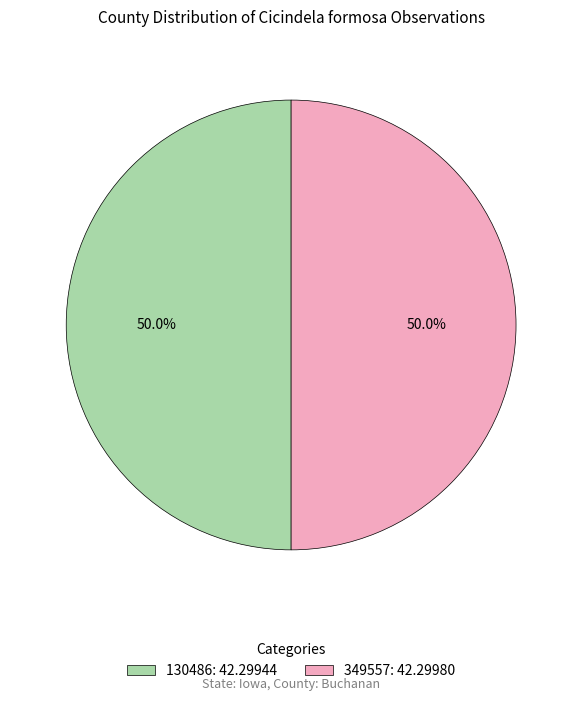

Is it true that 130486 is 57% of the pie?

False